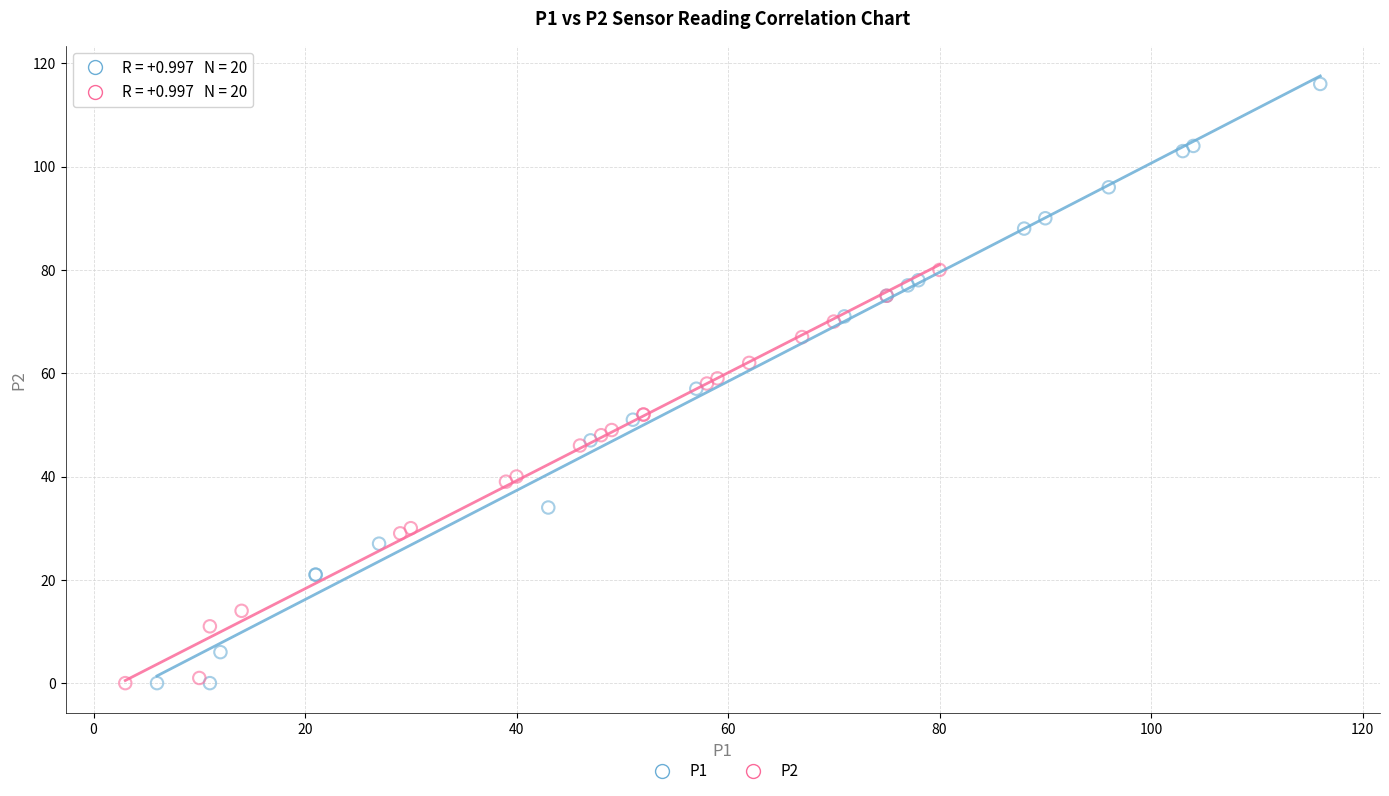

Which series has the largest Y range (max minus min)?

P1